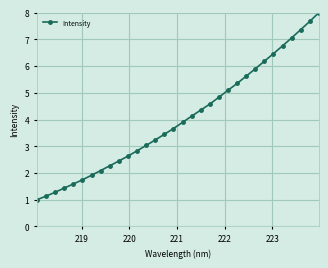

What is the maximum value shown in the chart?

8.0